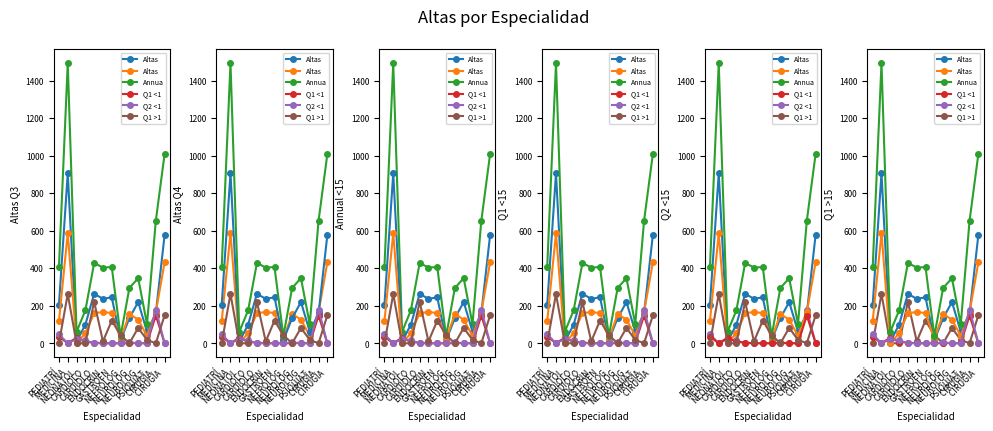

What is the label of the 10th point from the left?

NEUROLOG